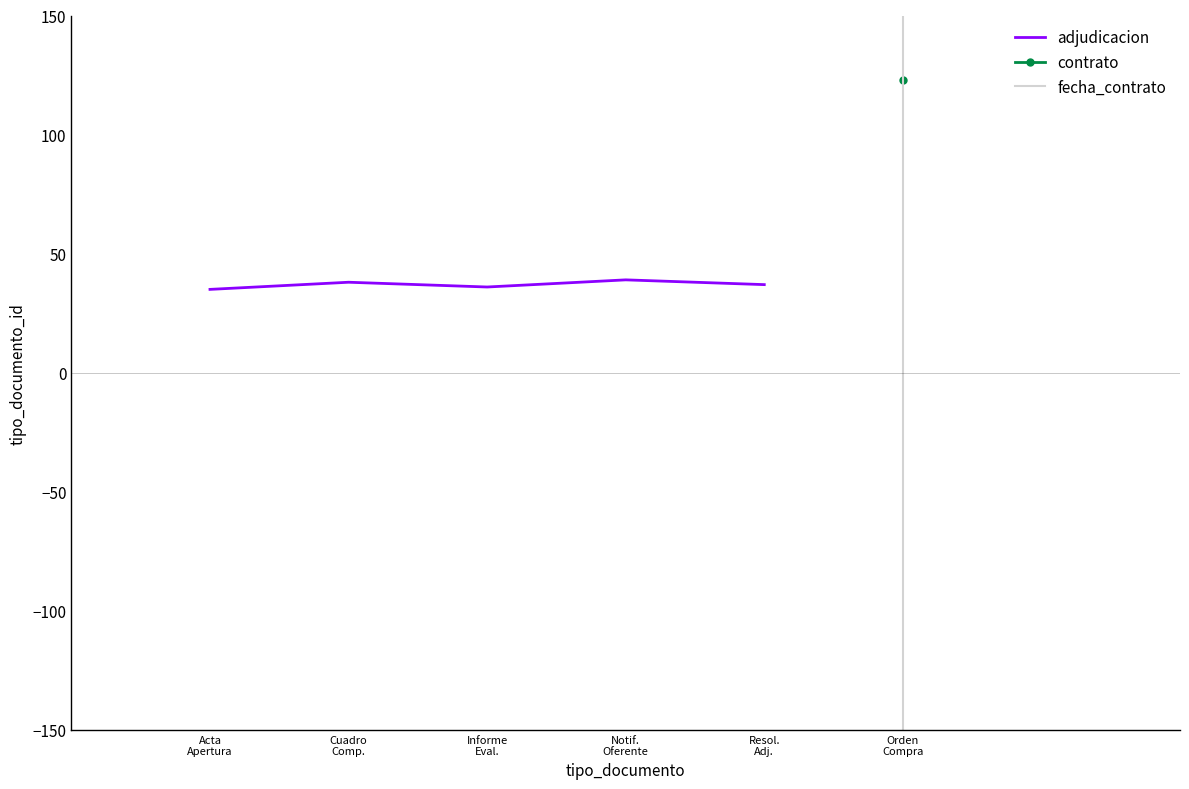

What is the value of the 4th point from the left?

39